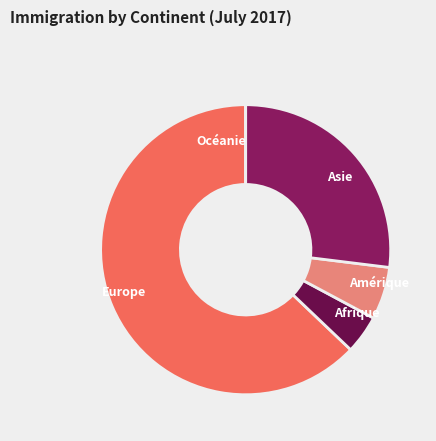

What is the largest slice in the pie chart?

Europe